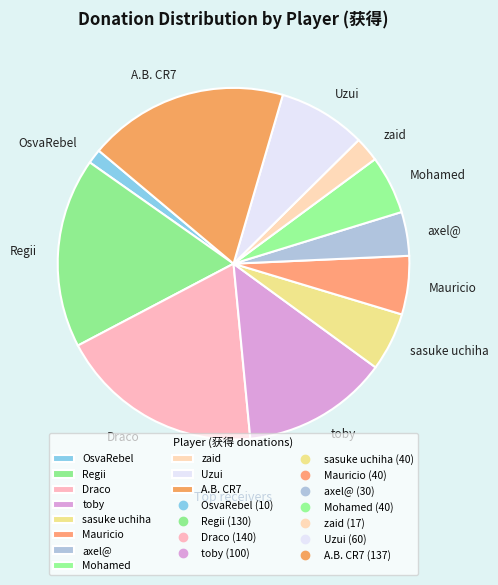

Between Regii and toby, which is larger?

Regii